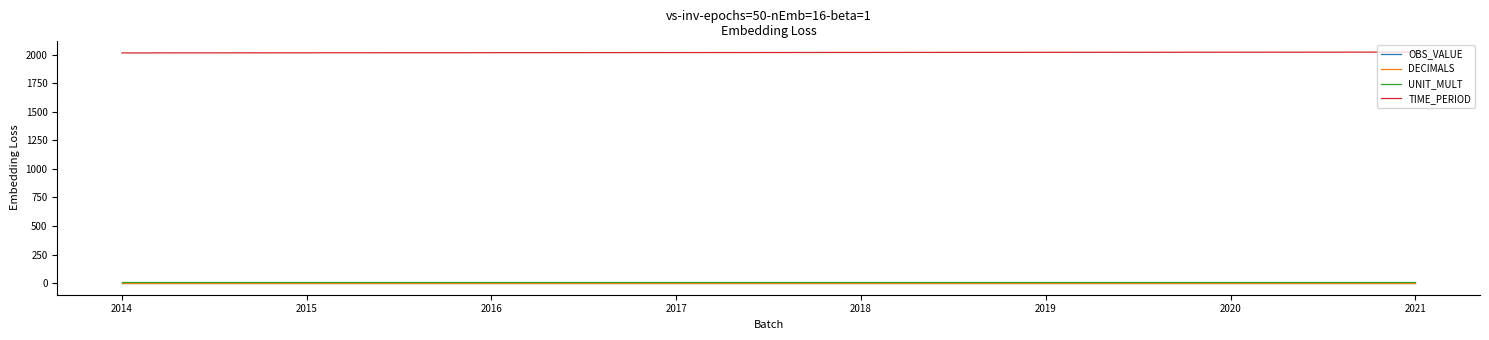

True or false: TIME_PERIOD and DECIMALS cross at least once.

False